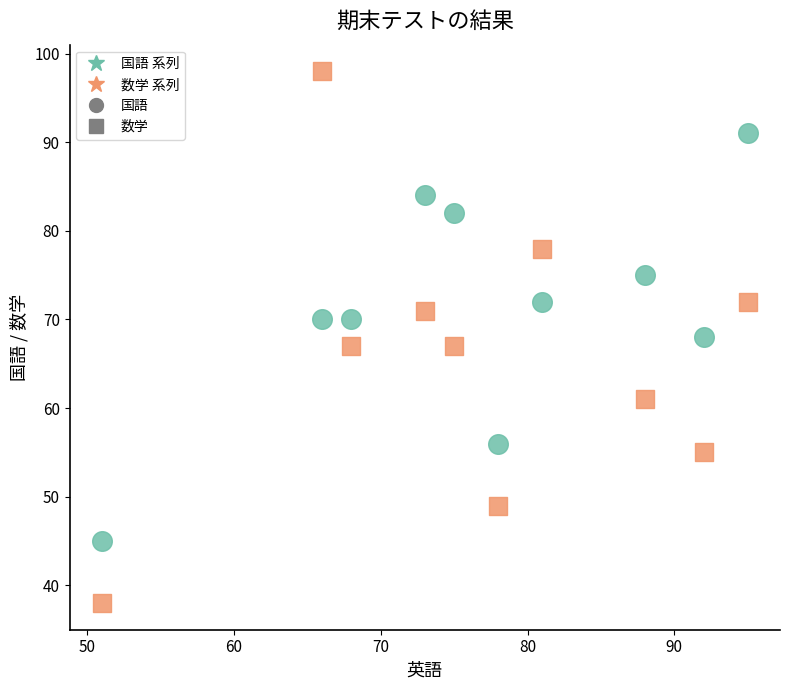

Across all data points, what is the range of X values (max minus min)?

44